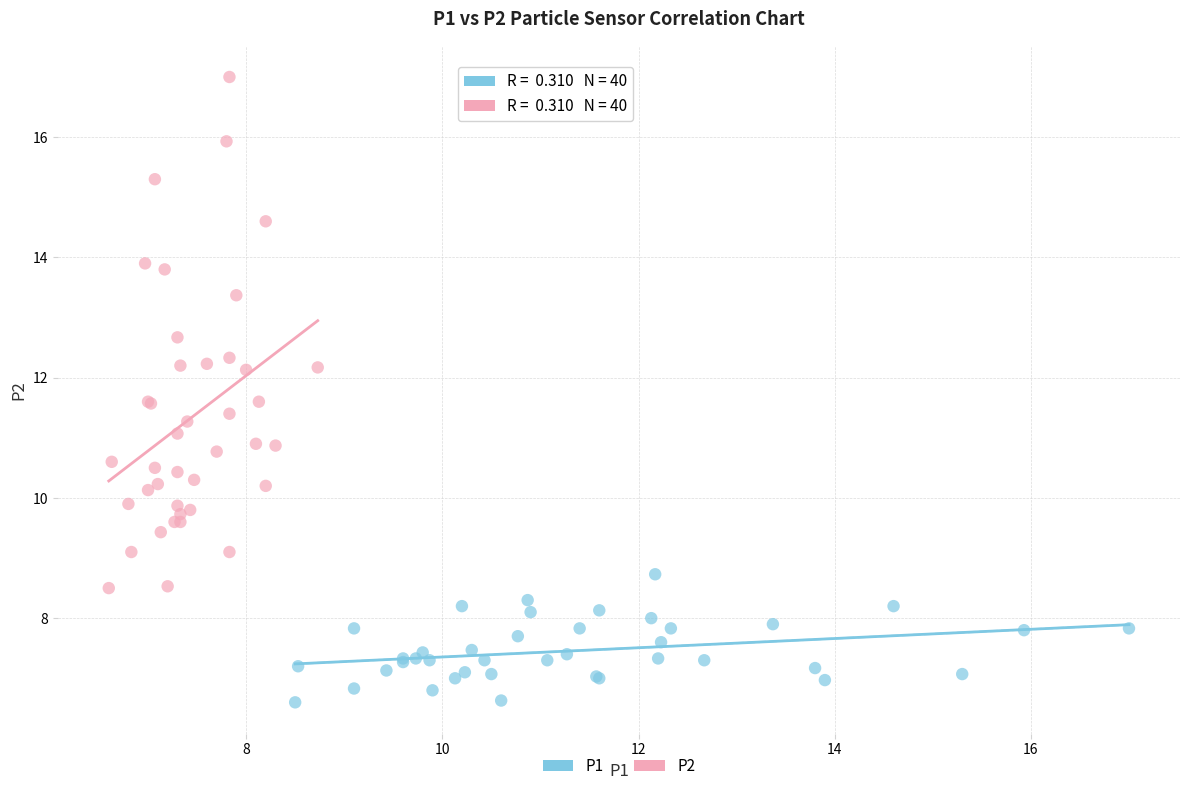

Which series contains the lowest Y value?

P1